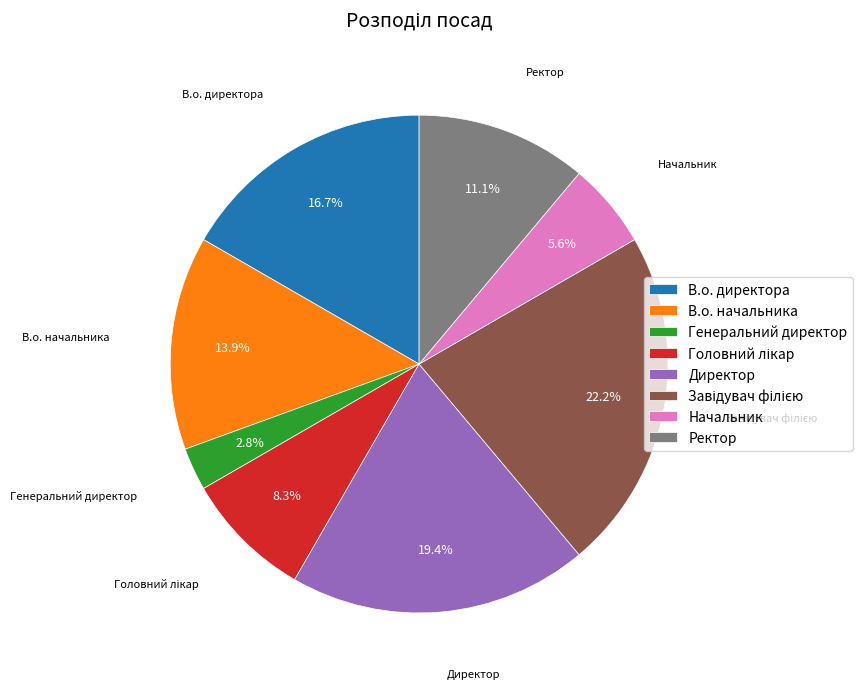

How much of the chart is everything except Генеральний директор?

97.2%